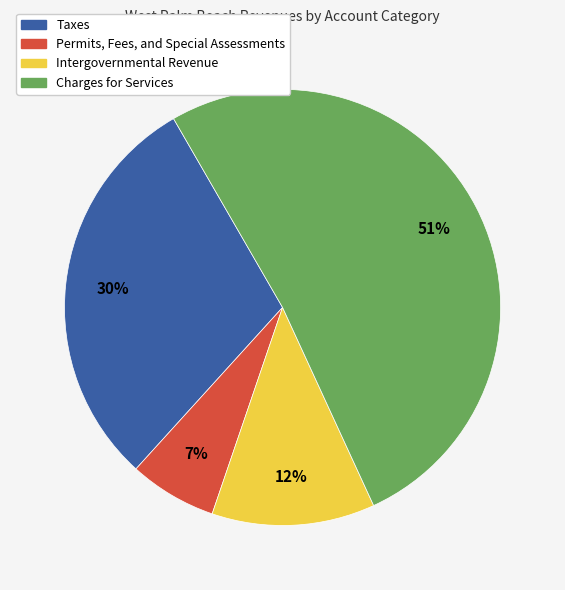

Combined, do Intergovernmental Revenue and Charges for Services account for over 50%?

Yes